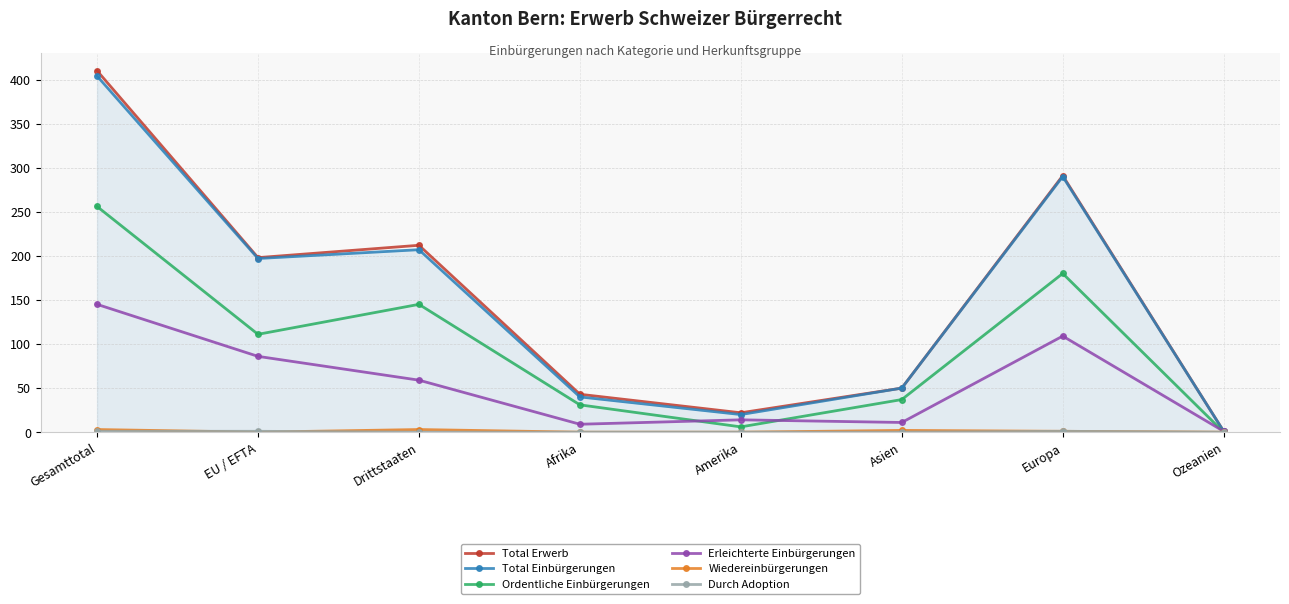

How many data points in Erleichterte Einbürgerungen are less than 59?

4